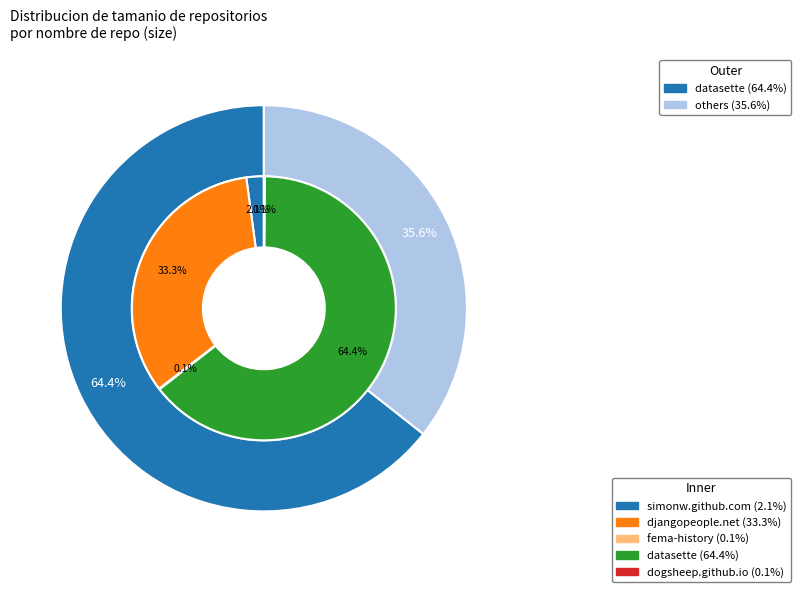

What is the majority slice?

datasette